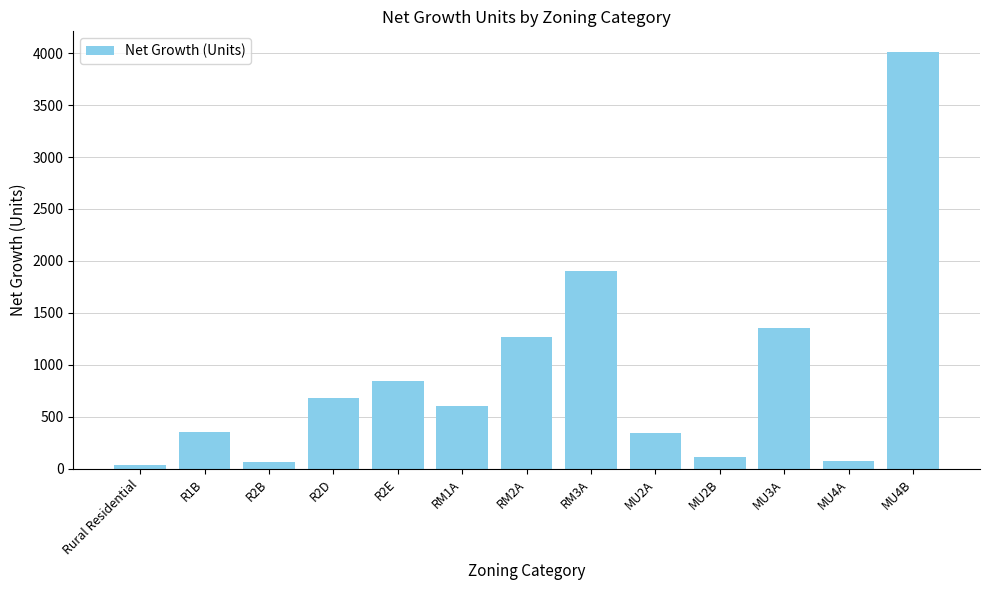

What is the label of the 9th bar from the right?

R2E